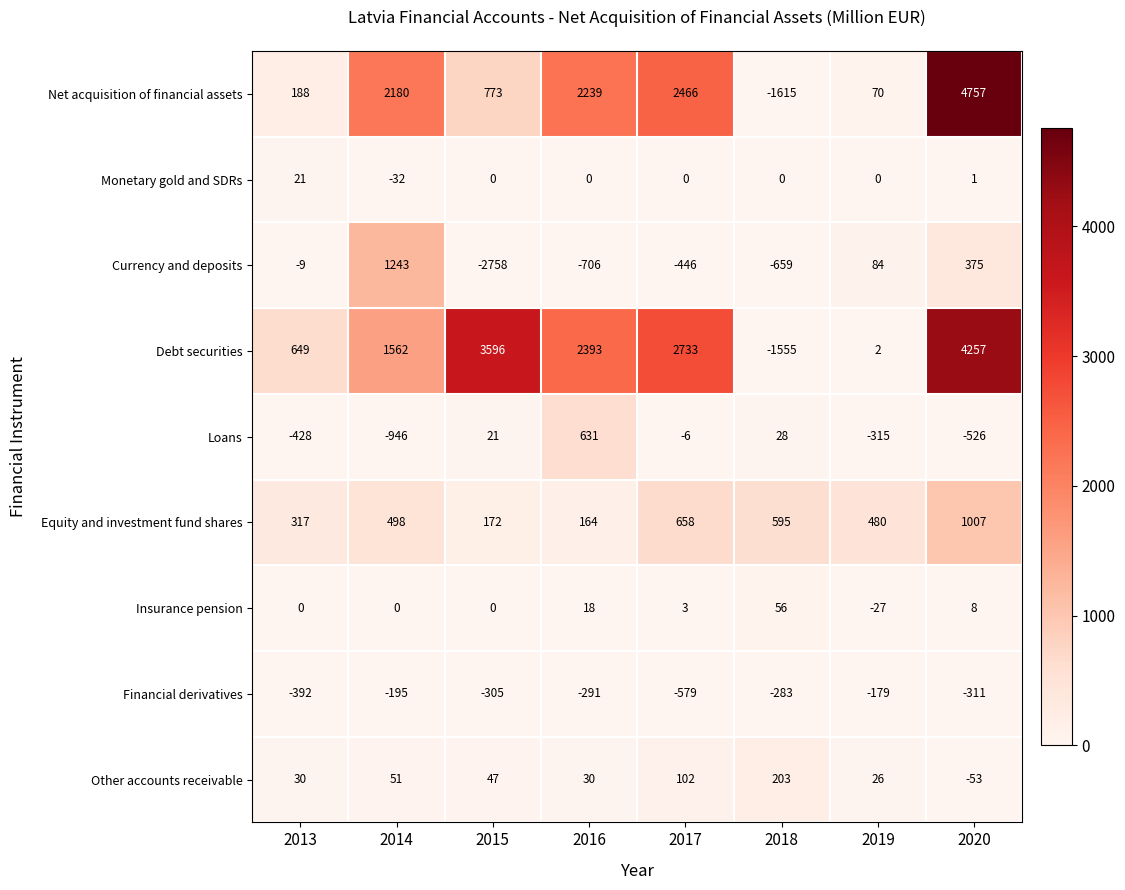

Count the number of categories in the chart.

8